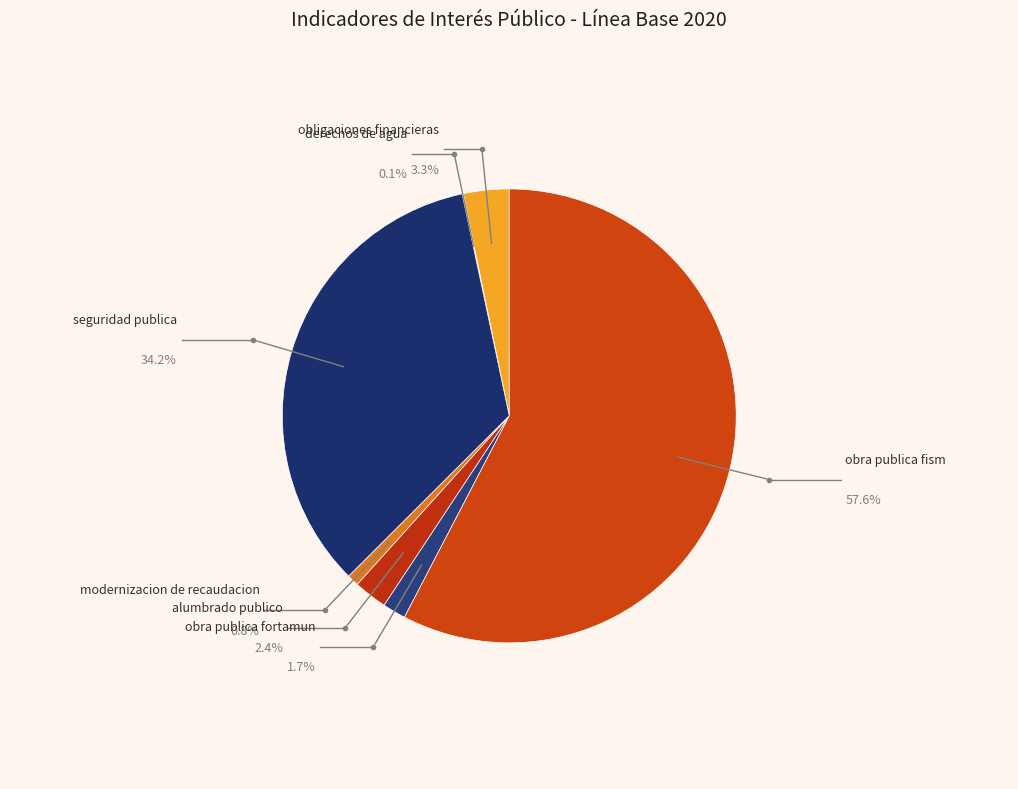

What percentage is NOT represented by obra publica fism?

42.4%